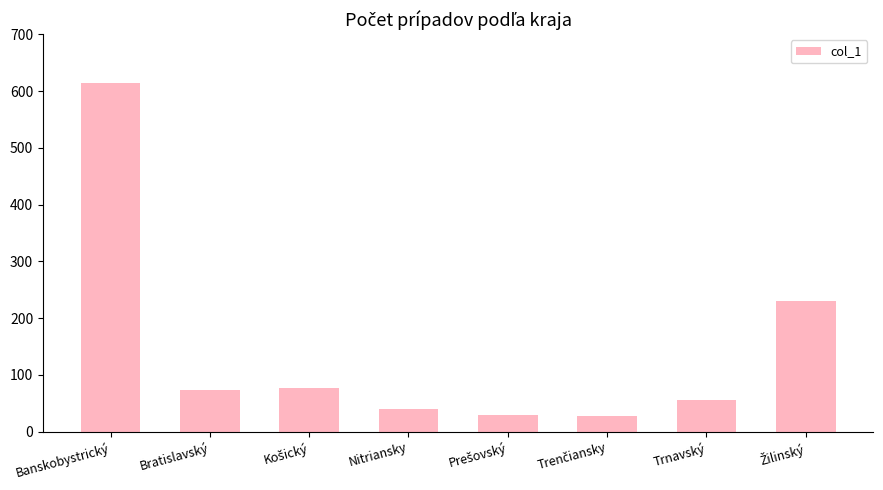

What is the label of the 7th bar from the left?

Trnavský